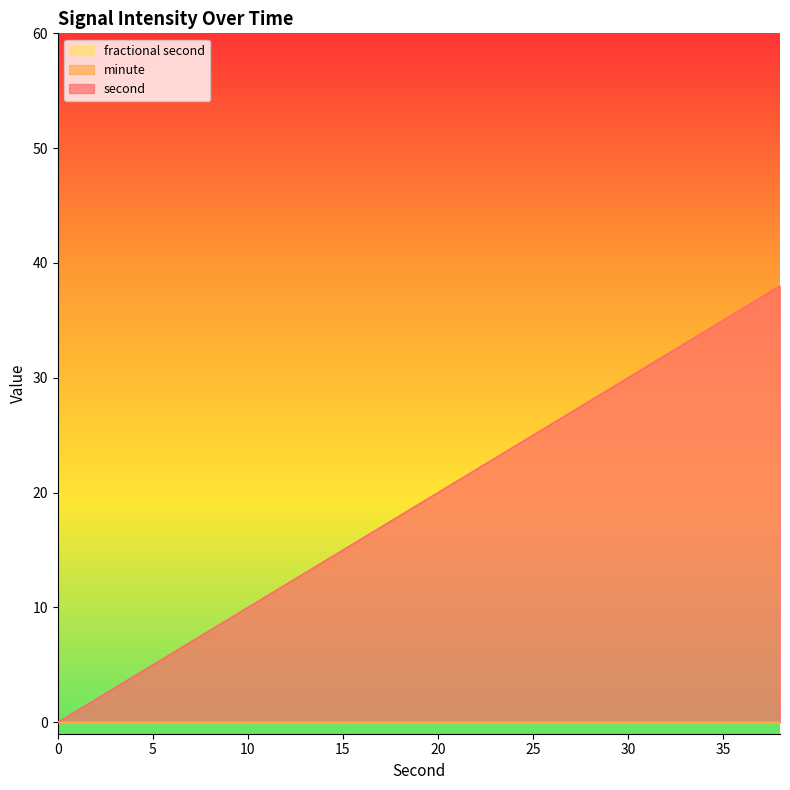

Reading right to left, transcribe all the data shown in this chart.

second: 38=38	36=36	34=34	32=32	30=30	28=28	26=26	24=24	22=22	20=20	18=18	16=16	14=14	12=12	10=10	8=8	6=6	4=4	2=2	0=0
minute: 38=0	36=0	34=0	32=0	30=0	28=0	26=0	24=0	22=0	20=0	18=0	16=0	14=0	12=0	10=0	8=0	6=0	4=0	2=0	0=0
fractional second: 38=0	36=0	34=0	32=0	30=0	28=0	26=0	24=0	22=0	20=0	18=0	16=0	14=0	12=0	10=0	8=0	6=0	4=0	2=0	0=0